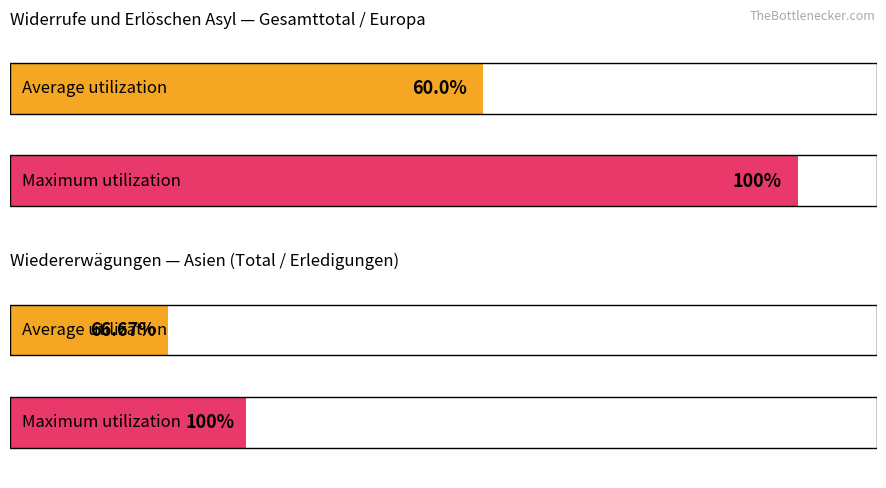

How many values in the Total Wiedererwägungsgesuche series exceed 0?

2